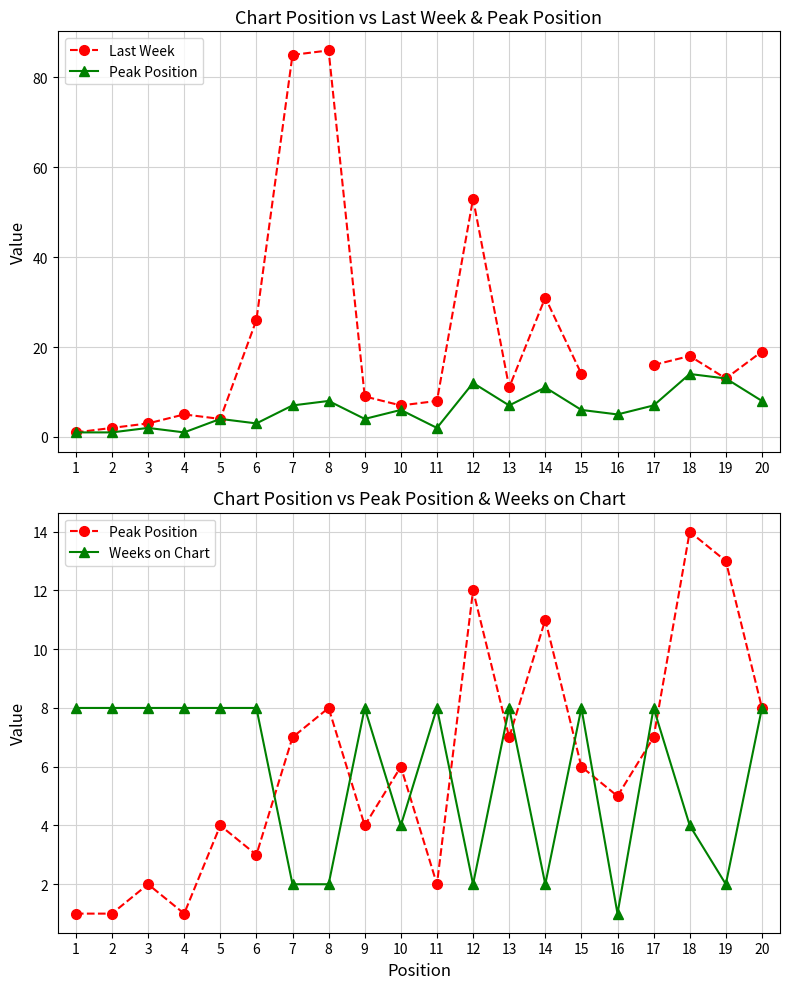

In Last Week, how many points are higher than both neighbors (excluding endpoints)?

5